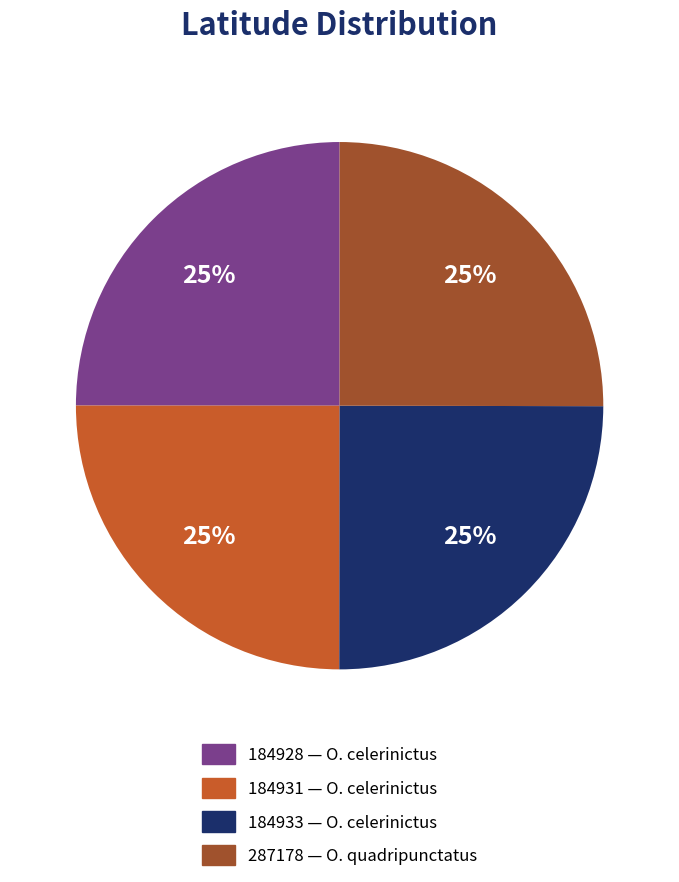

Is there a majority slice in this chart?

No